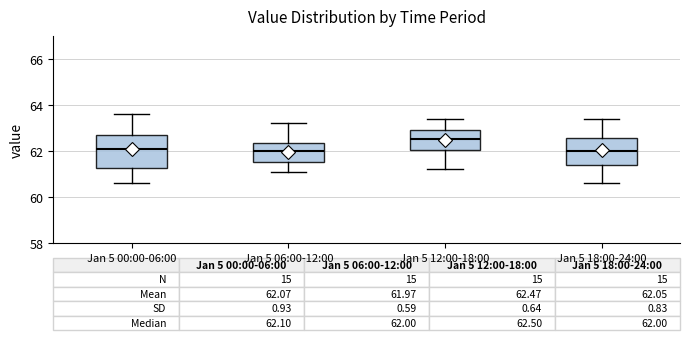

Which box's median line is the highest?

Jan 5 12:00-18:00